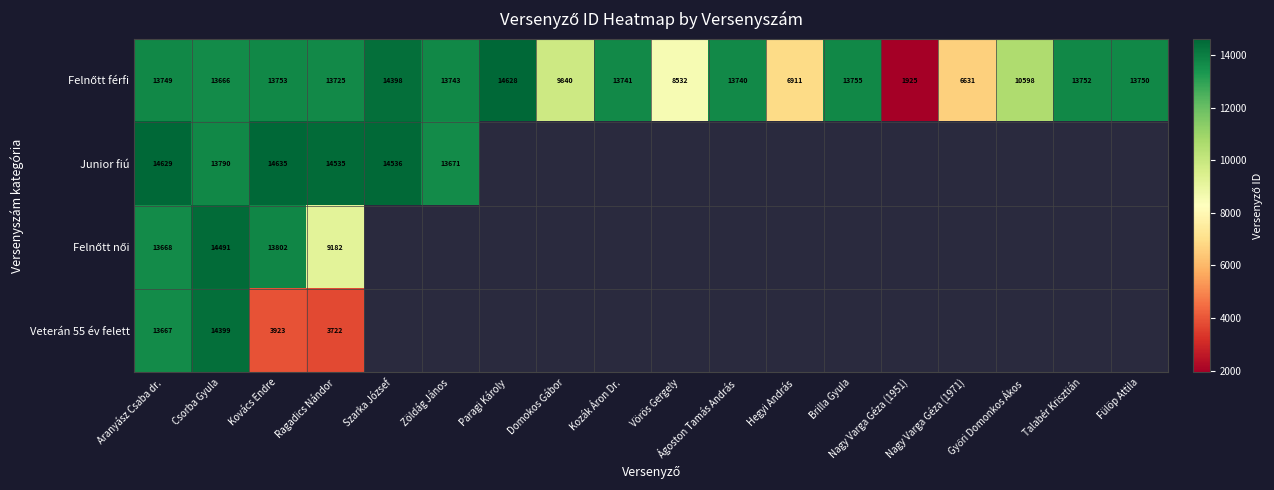

How many categories are shown in the chart?

18